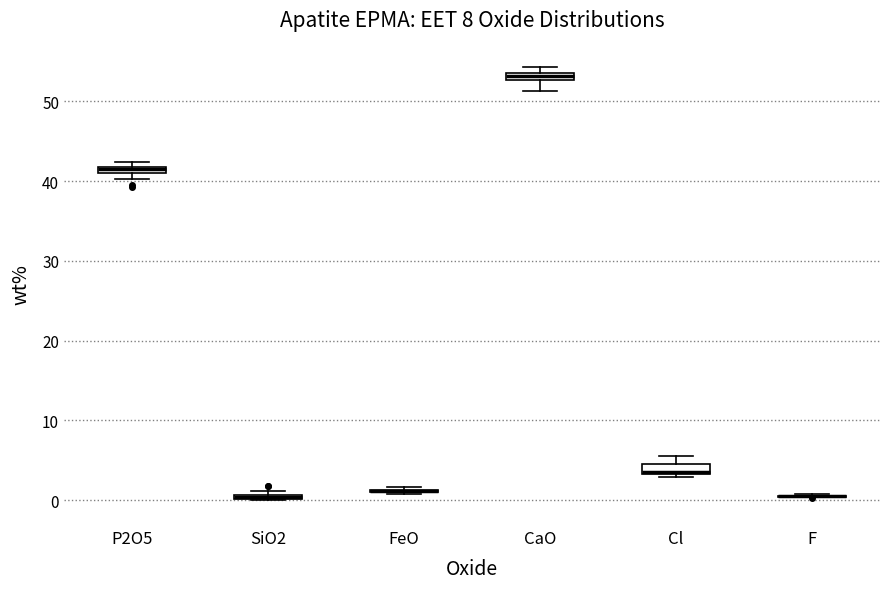

Where is the upper edge of the box for Cl on the y-axis? The values are not printed on the chart, so give them approximately, as read against the axis.

5